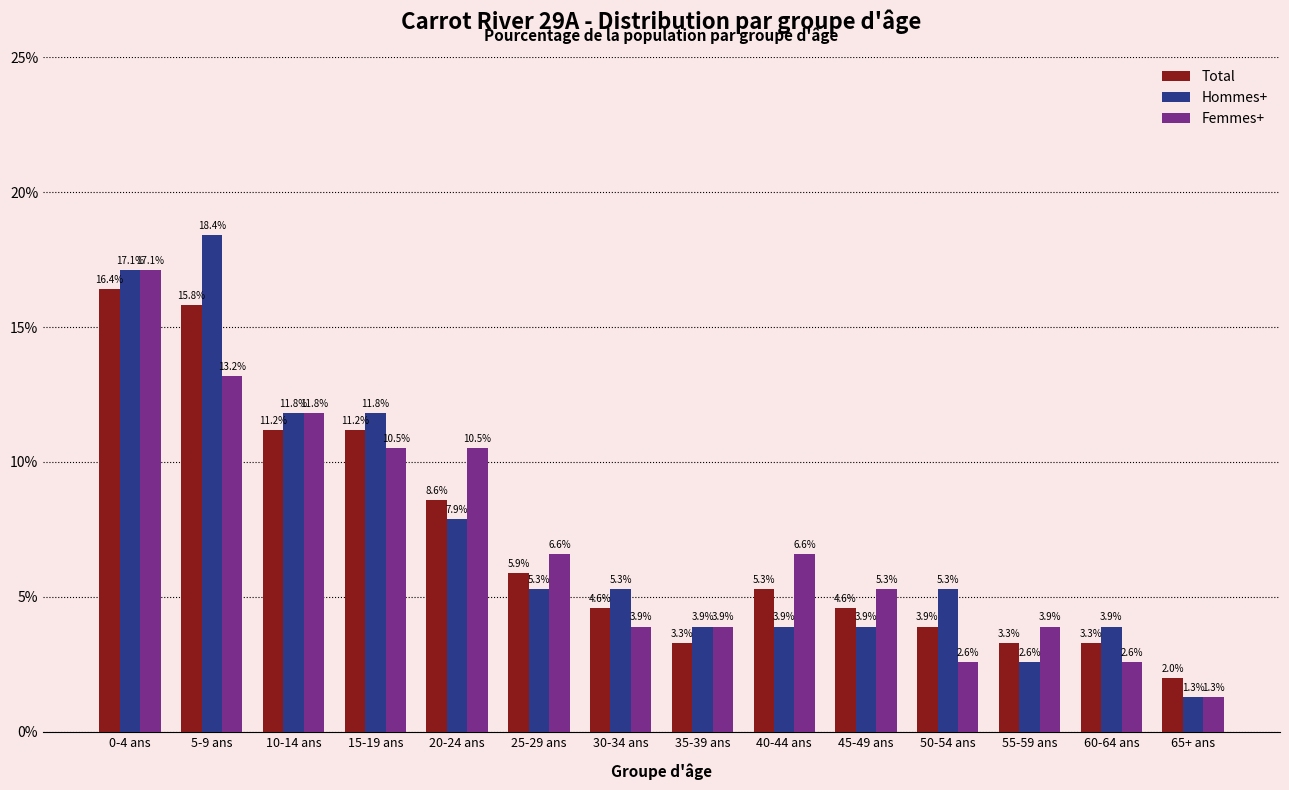

Which series has the largest range (max minus min)?

Hommes+